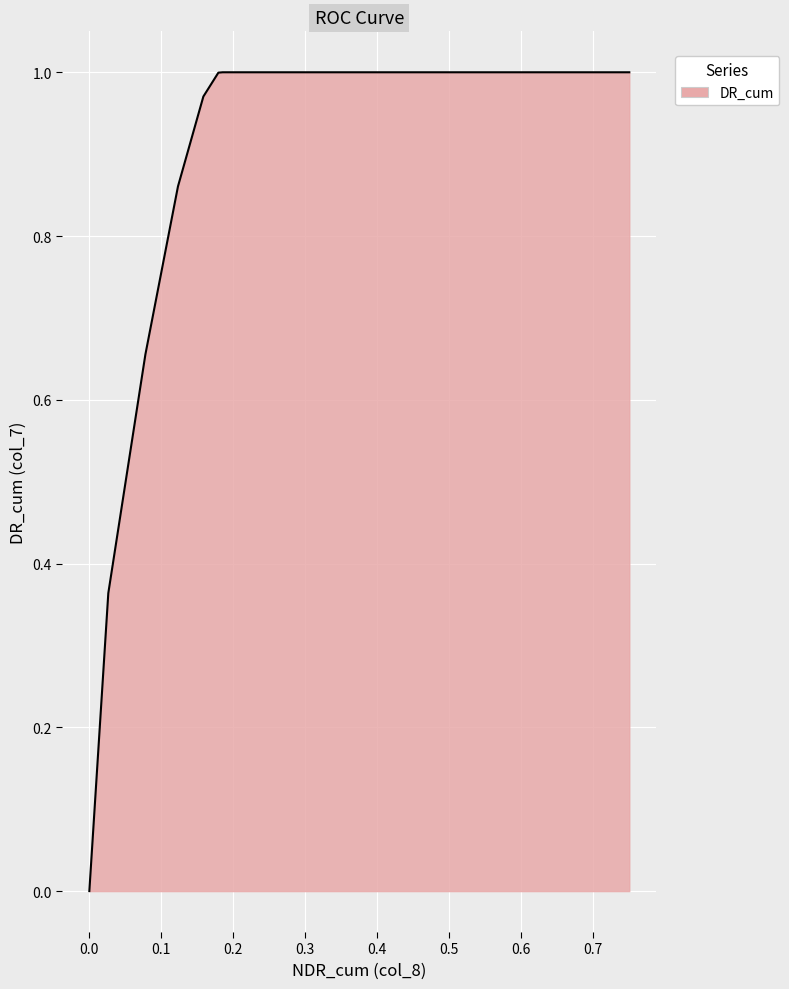

True or false: the data has more than 2 interior local peaks.

False